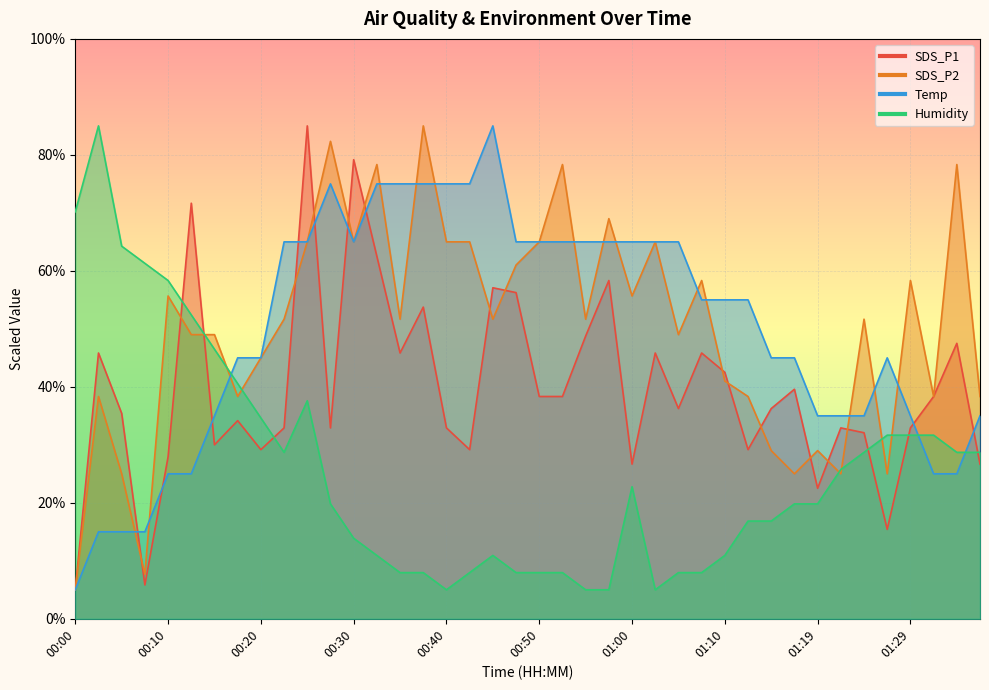

True or false: SDS_P2 and Humidity cross at least once.

True